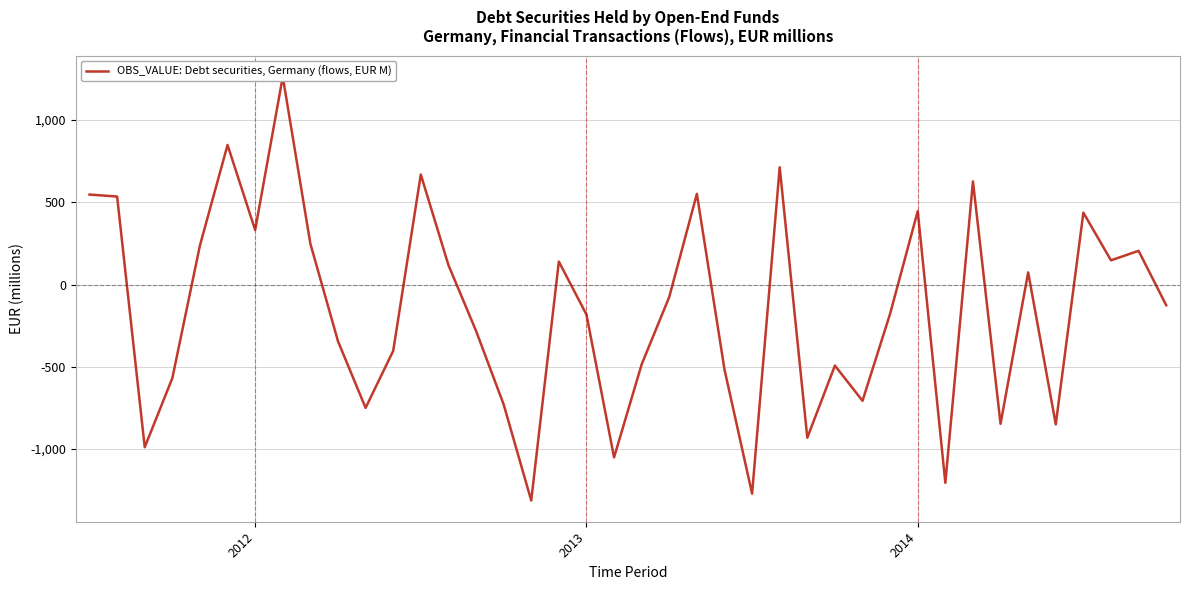

What is the average value?

-153.5